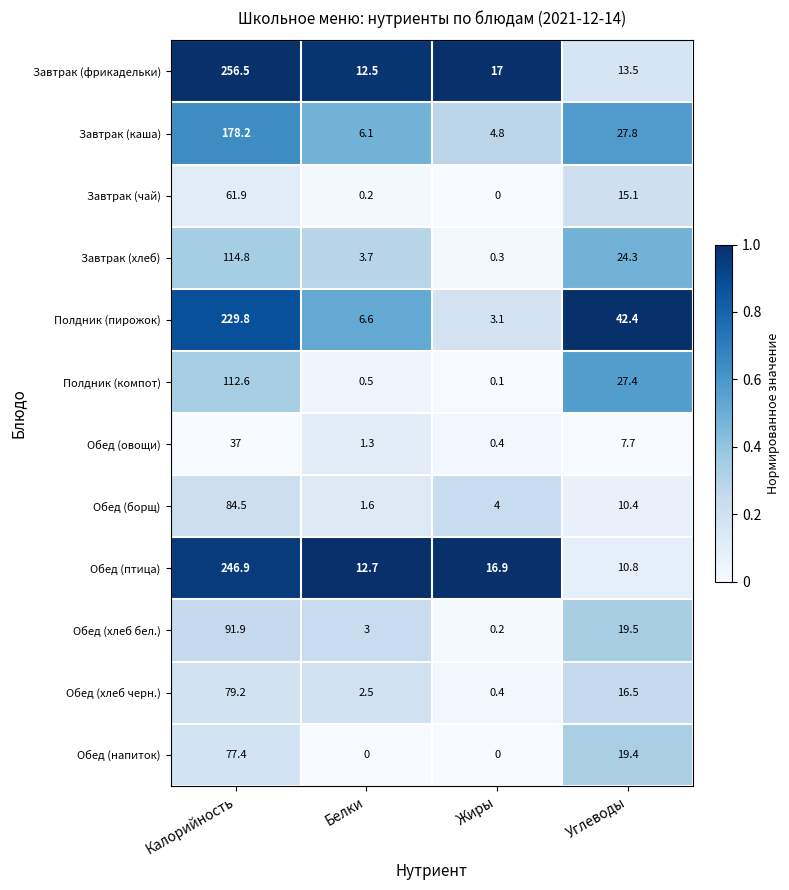

Which series has the widest spread of values?

Завтрак (фрикадельки)